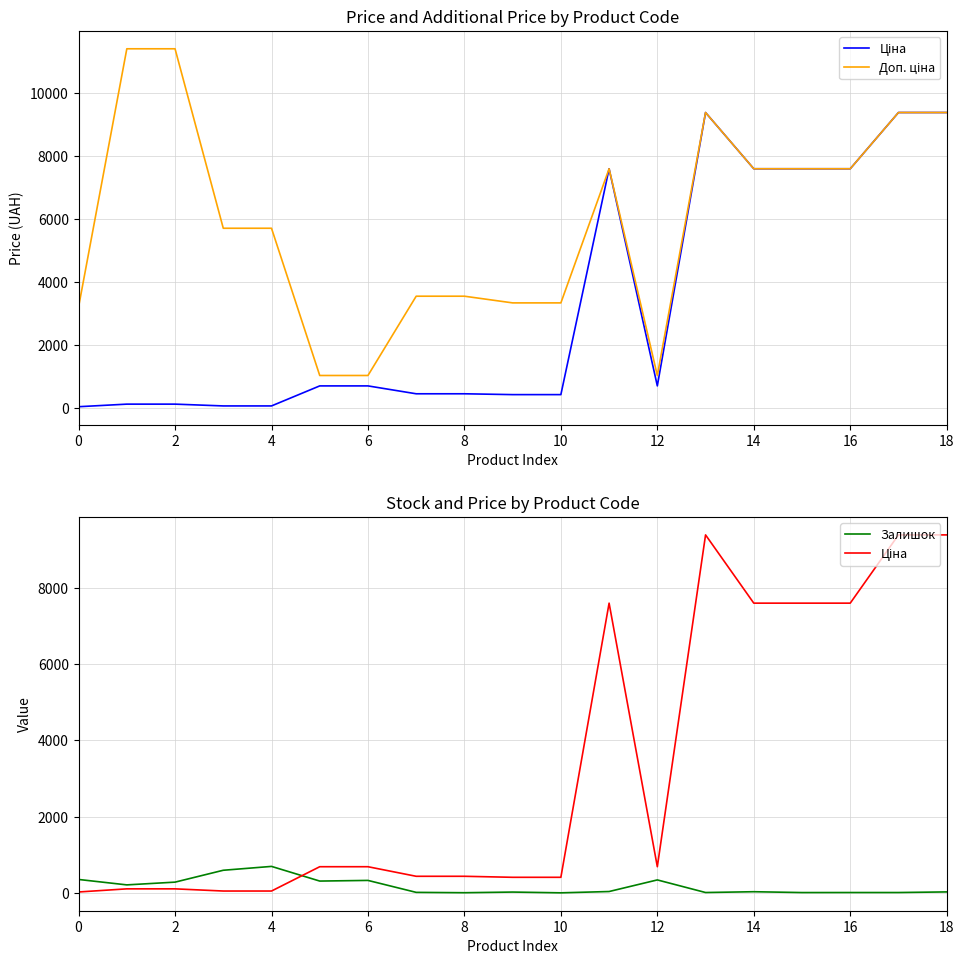

True or false: Доп. ціна and Залишок cross at least once.

False